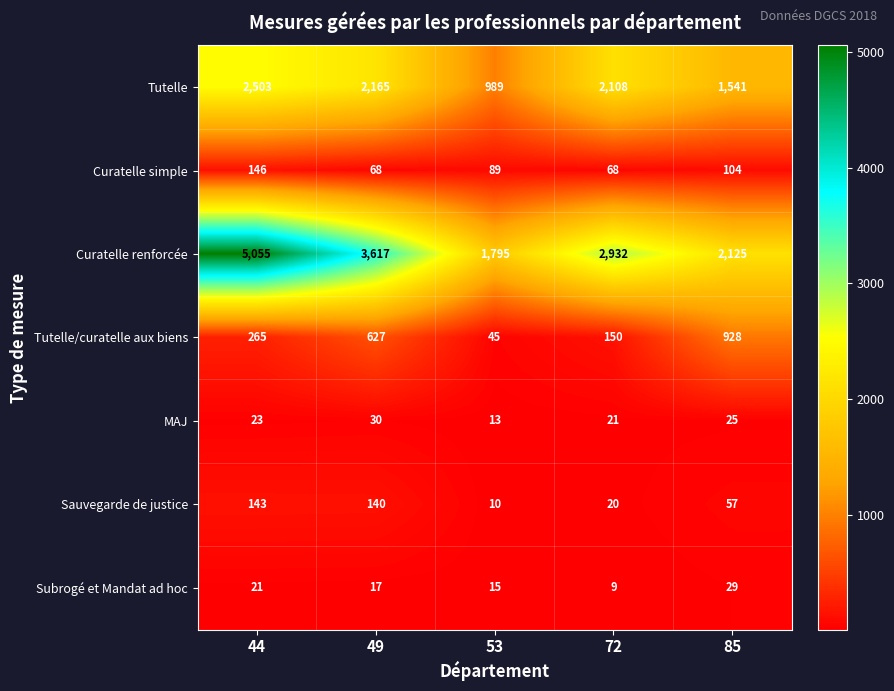

Rank the series by their maximum value, from highest to lowest.

Curatelle renforcée, Tutelle, Tutelle/curatelle aux biens, Curatelle simple, Sauvegarde de justice, MAJ, Subrogé et Mandat ad hoc